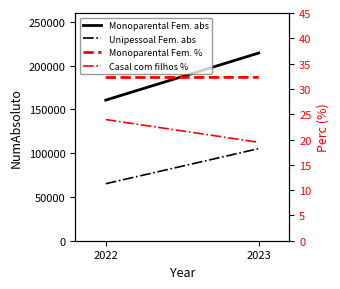

At which category does the chart reach its minimum across all series?

2023